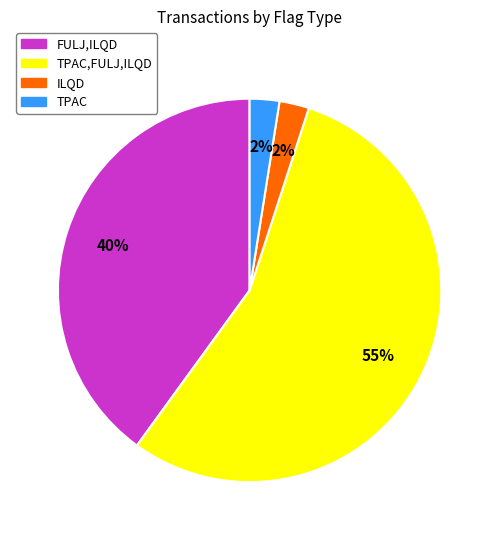

Which category has the biggest portion of the pie?

TPAC,FULJ,ILQD